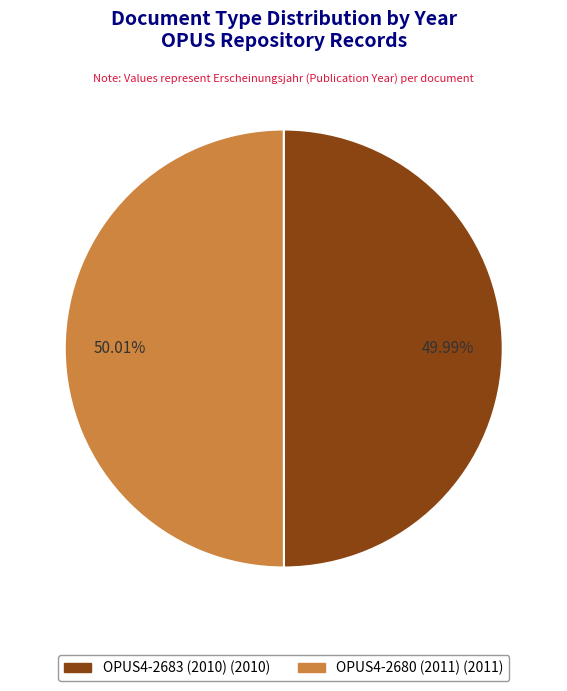

Is the sum of OPUS4-2683 (2010) and OPUS4-2680 (2011) greater than half?

Yes